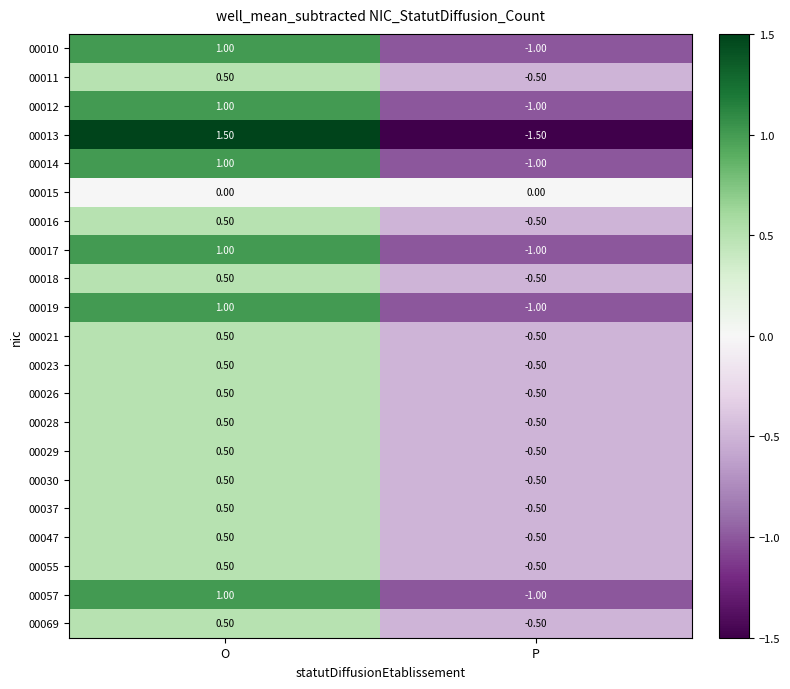

How many distinct data groups are displayed?

21